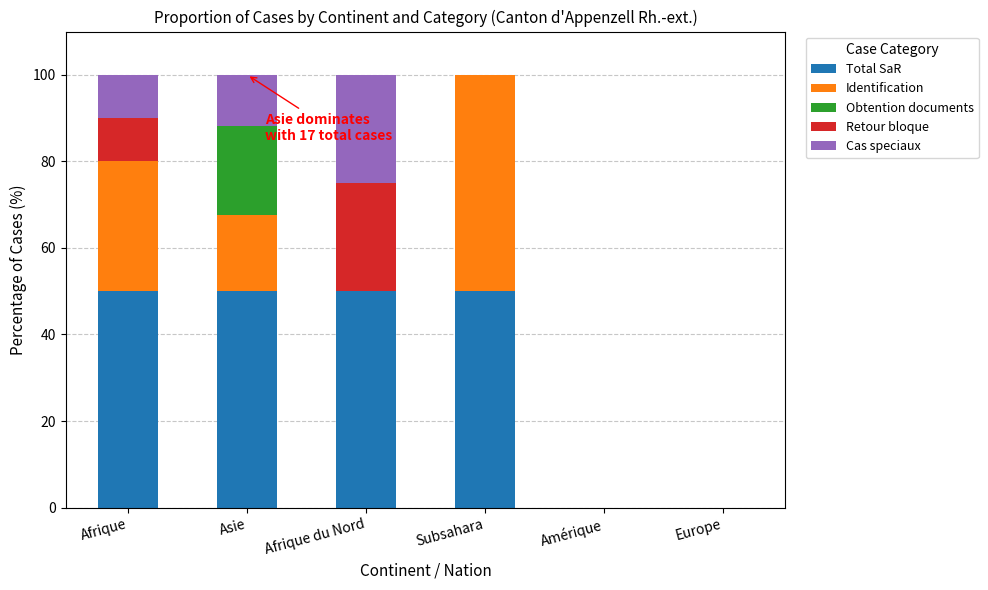

Reading left to right, list the values for the Total SaR series.

Afrique=50.0	Asie=50.0	Afrique du Nord=50.0	Subsahara=50.0	Amérique=0.0	Europe=0.0